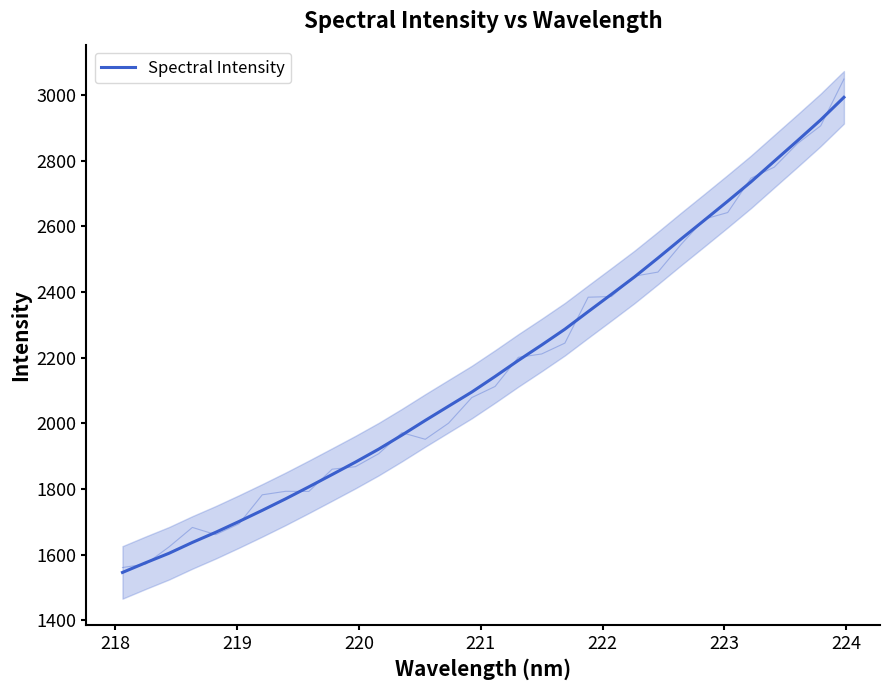

The value at 223 is 653.2. True or false?

False